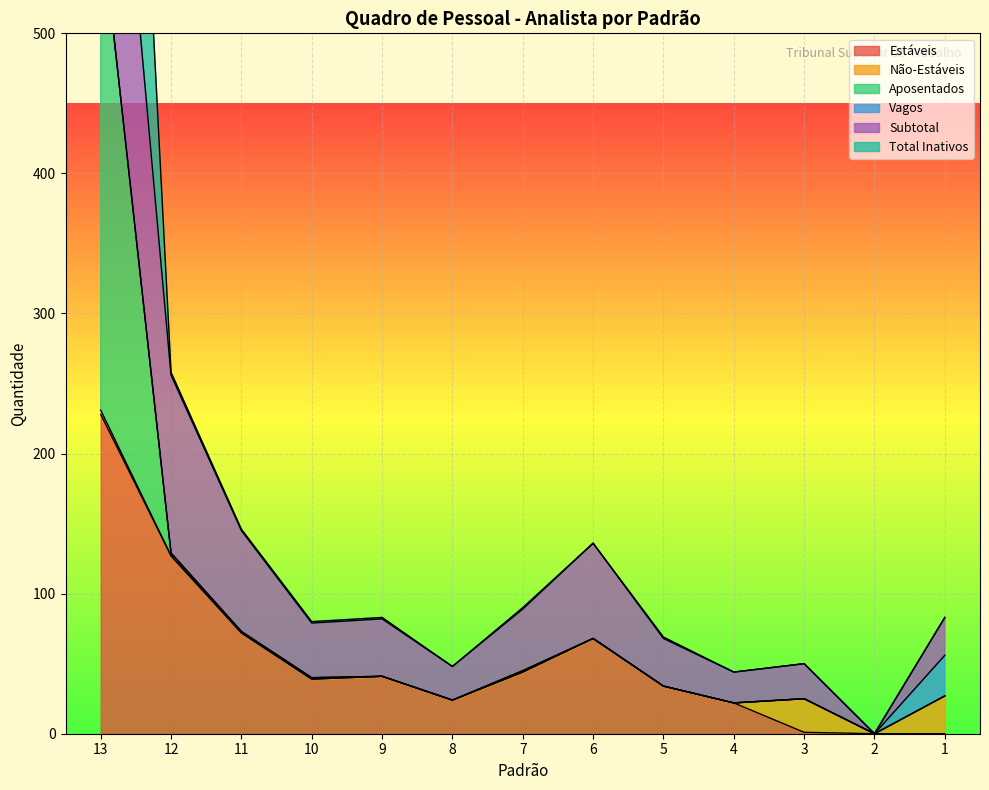

Is it true that Subtotal equals 64 at 10?

False